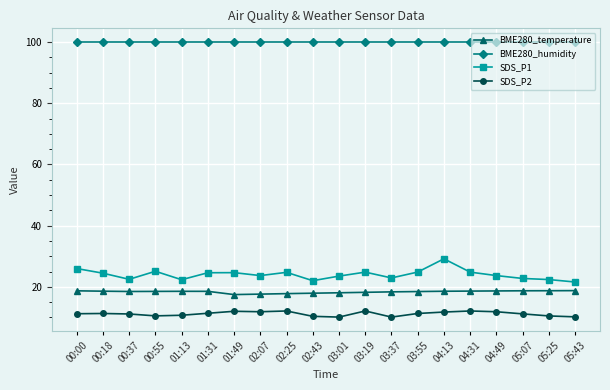

What is the highest value of the SDS_P2 series?

12.1